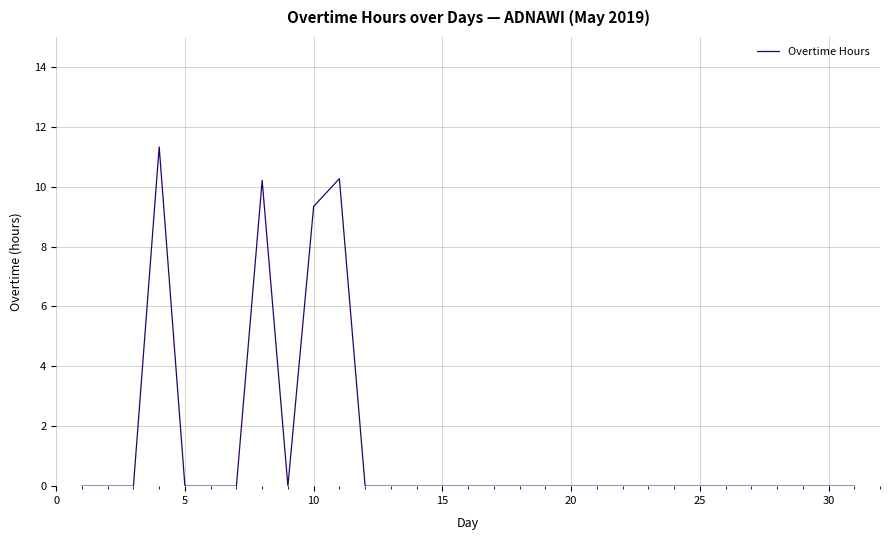

What is the greatest value displayed?

11.3